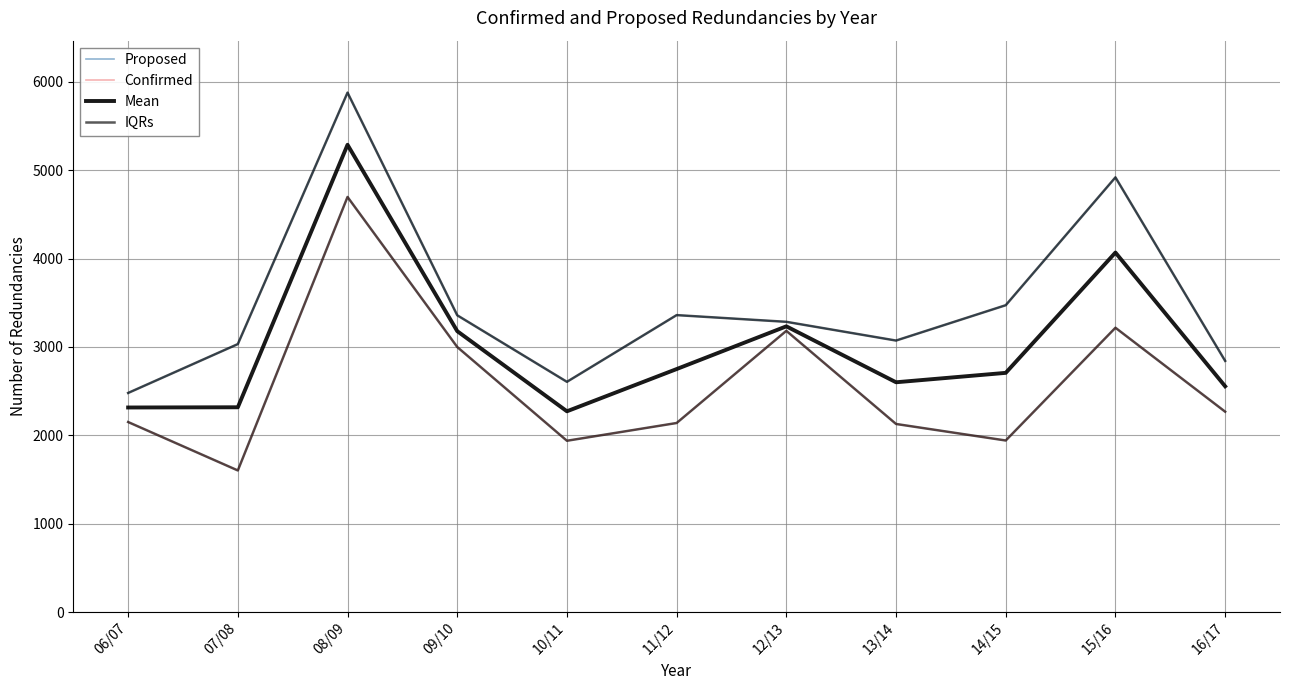

Is this an area chart (filled region under the line)?

No